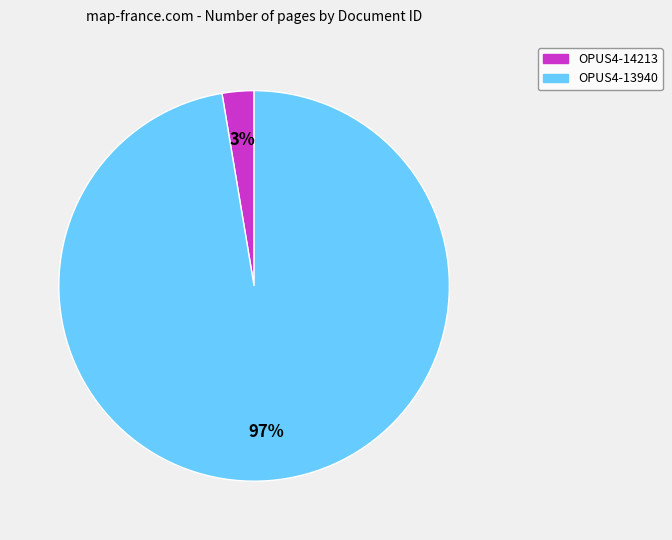

Do OPUS4-14213 and OPUS4-13940 together represent more than half of the pie?

Yes